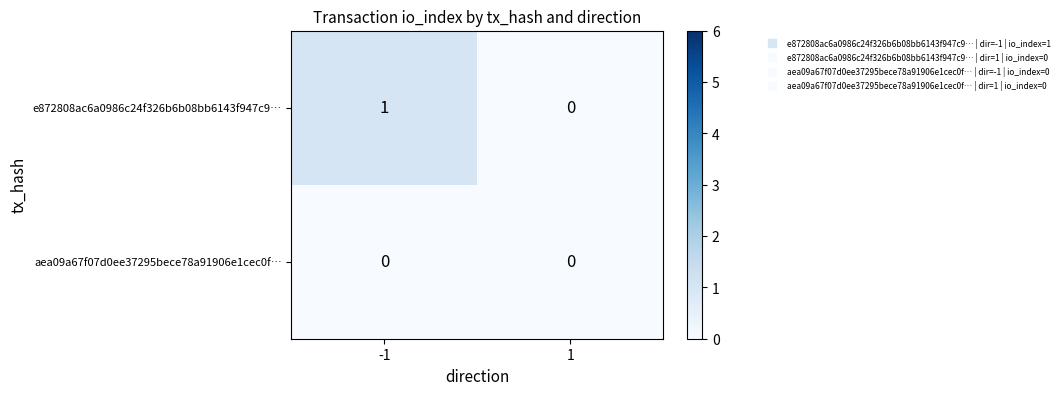

Which series has the largest range (max minus min)?

e872808ac6a0986c24f326b6b08bb6143f947c9…